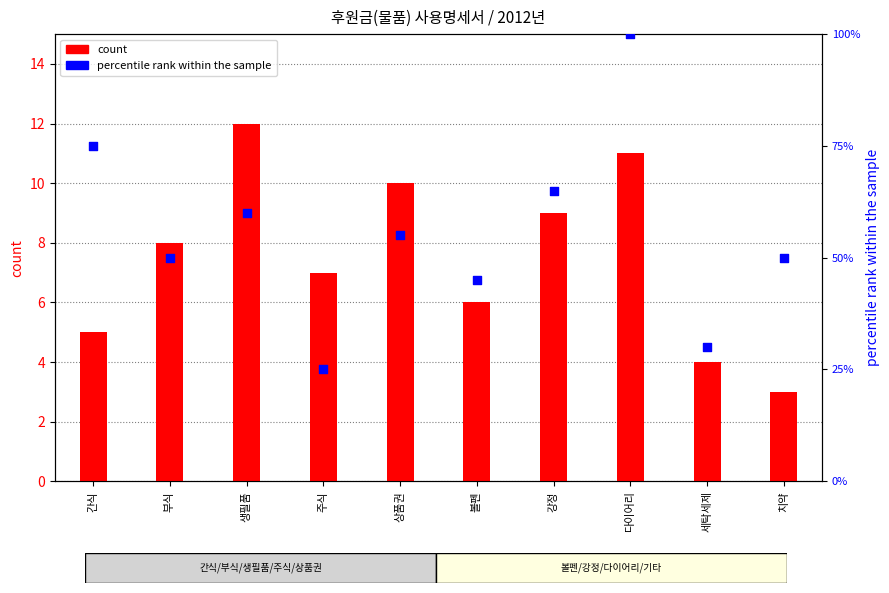

Which series has the largest total across all categories?

percentile rank within the sample